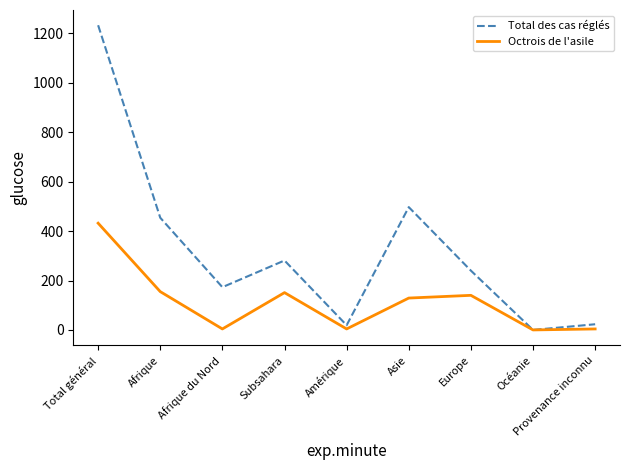

What is the sum of all Total des cas réglés values?

2920